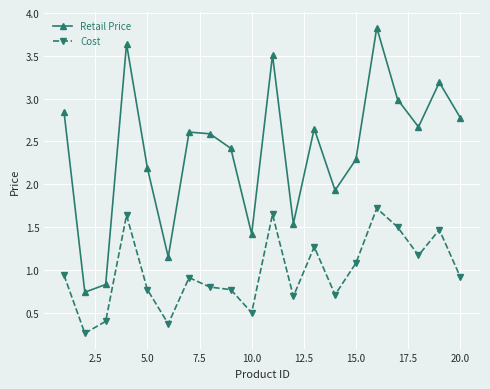

How many values in the Retail Price series exceed 2?

14